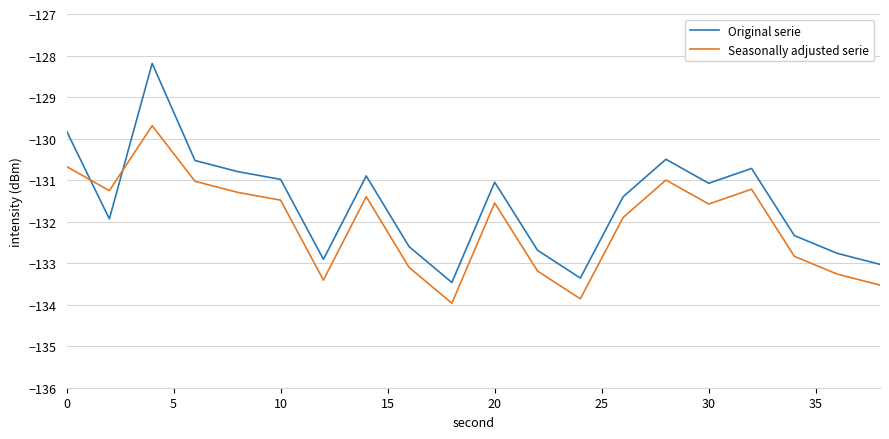

In Original serie, how many points are lower than both neighbors (excluding endpoints)?

5